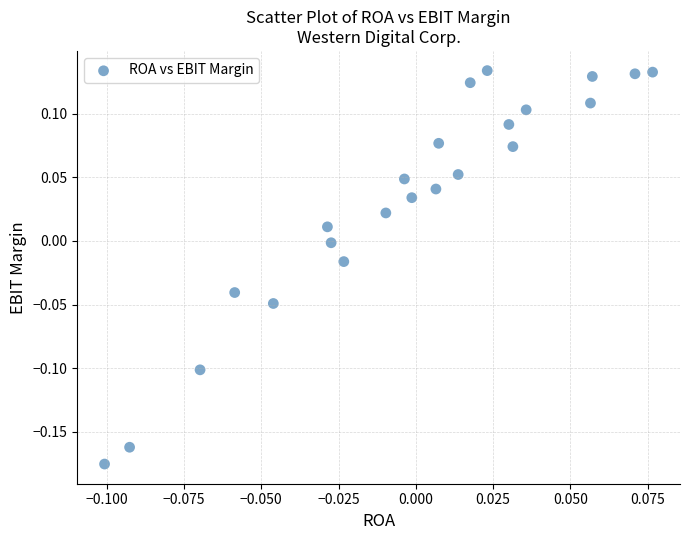

What is the range of Y values (max minus min)?

0.3